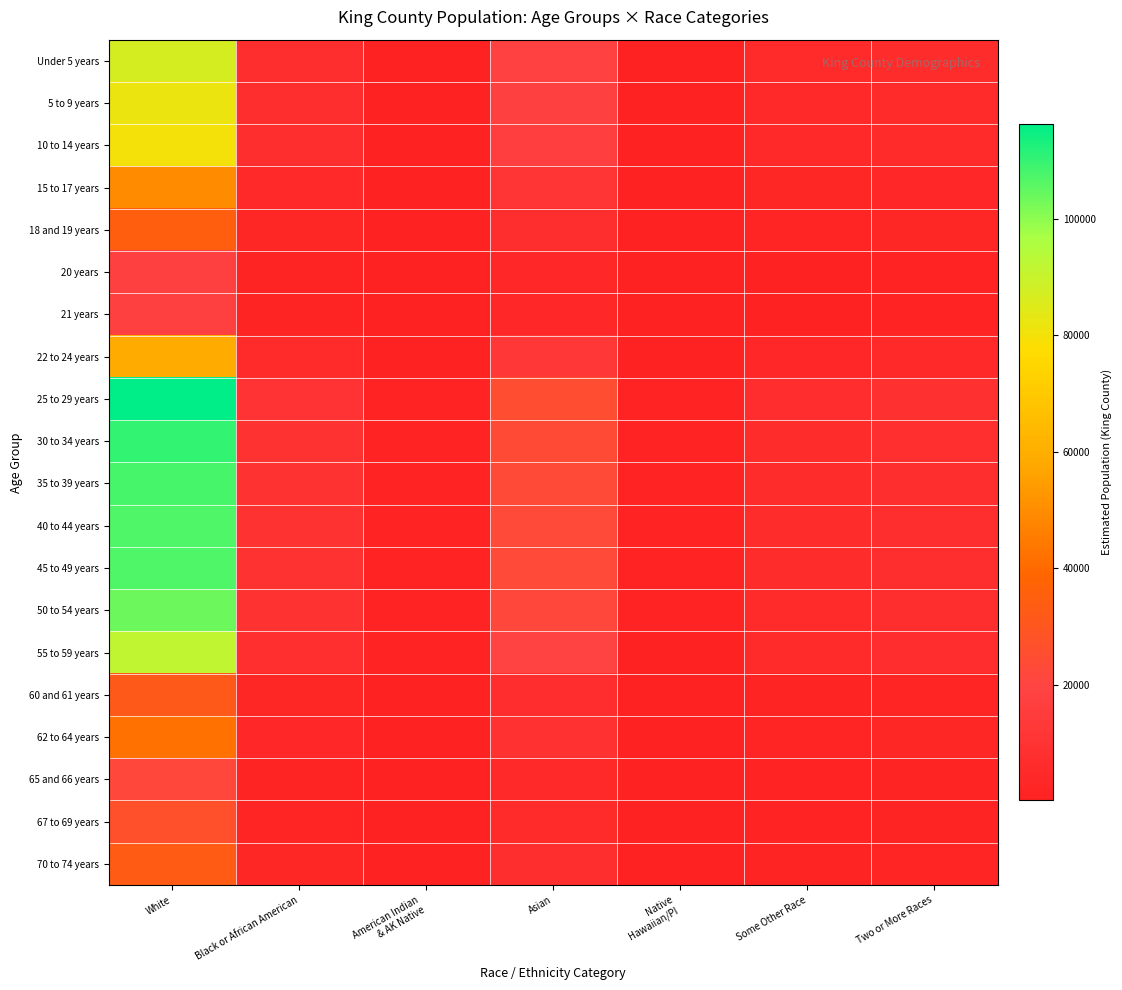

Reading right to left, extract all data points from this chart.

Under 5 years: Two or More Races=6351.5	Some Other Race=4993.1	Native
Hawaiian/PI=950.5	Asian=18508.5	American Indian
& AK Native=1059.5	Black or African American=7860.8	White=86996.0
5 to 9 years: Two or More Races=5982.0	Some Other Race=4702.6	Native
Hawaiian/PI=895.2	Asian=17431.6	American Indian
& AK Native=997.8	Black or African American=7403.4	White=81934.3
10 to 14 years: Two or More Races=5849.7	Some Other Race=4598.5	Native
Hawaiian/PI=875.4	Asian=17046.0	American Indian
& AK Native=975.8	Black or African American=7239.7	White=80122.0
15 to 17 years: Two or More Races=3649.7	Some Other Race=2869.1	Native
Hawaiian/PI=546.2	Asian=10635.5	American Indian
& AK Native=608.8	Black or African American=4517.0	White=49990.1
18 and 19 years: Two or More Races=2555.0	Some Other Race=2008.5	Native
Hawaiian/PI=382.4	Asian=7445.3	American Indian
& AK Native=426.2	Black or African American=3162.1	White=34995.4
20 years: Two or More Races=1290.0	Some Other Race=1014.1	Native
Hawaiian/PI=193.0	Asian=3759.0	American Indian
& AK Native=215.2	Black or African American=1596.5	White=17668.4
21 years: Two or More Races=1271.2	Some Other Race=999.3	Native
Hawaiian/PI=190.2	Asian=3704.3	American Indian
& AK Native=212.1	Black or African American=1573.3	White=17411.6
22 to 24 years: Two or More Races=4293.4	Some Other Race=3375.2	Native
Hawaiian/PI=642.5	Asian=12511.2	American Indian
& AK Native=716.2	Black or African American=5313.7	White=58806.6
25 to 29 years: Two or More Races=8482.6	Some Other Race=6668.4	Native
Hawaiian/PI=1269.4	Asian=24718.6	American Indian
& AK Native=1415.0	Black or African American=10498.3	White=116185.6
30 to 34 years: Two or More Races=8028.8	Some Other Race=6311.6	Native
Hawaiian/PI=1201.5	Asian=23396.2	American Indian
& AK Native=1339.3	Black or African American=9936.7	White=109969.7
35 to 39 years: Two or More Races=7875.5	Some Other Race=6191.1	Native
Hawaiian/PI=1178.6	Asian=22949.5	American Indian
& AK Native=1313.7	Black or African American=9747.0	White=107870.3
40 to 44 years: Two or More Races=7795.0	Some Other Race=6127.8	Native
Hawaiian/PI=1166.5	Asian=22714.7	American Indian
& AK Native=1300.3	Black or African American=9647.2	White=106766.7
45 to 49 years: Two or More Races=7805.8	Some Other Race=6136.3	Native
Hawaiian/PI=1168.1	Asian=22746.3	American Indian
& AK Native=1302.1	Black or African American=9660.6	White=106914.9
50 to 54 years: Two or More Races=7566.0	Some Other Race=5947.8	Native
Hawaiian/PI=1132.2	Asian=22047.4	American Indian
& AK Native=1262.1	Black or African American=9363.8	White=103630.2
55 to 59 years: Two or More Races=6667.2	Some Other Race=5241.2	Native
Hawaiian/PI=997.7	Asian=19428.3	American Indian
& AK Native=1112.1	Black or African American=8251.4	White=91319.2
60 and 61 years: Two or More Races=2316.0	Some Other Race=1820.7	Native
Hawaiian/PI=346.6	Asian=6748.9	American Indian
& AK Native=386.3	Black or African American=2866.4	White=31722.2
62 to 64 years: Two or More Races=3066.7	Some Other Race=2410.8	Native
Hawaiian/PI=458.9	Asian=8936.4	American Indian
& AK Native=511.6	Black or African American=3795.4	White=42003.9
65 and 66 years: Two or More Races=1603.0	Some Other Race=1260.1	Native
Hawaiian/PI=239.9	Asian=4671.0	American Indian
& AK Native=267.4	Black or African American=1983.9	White=21955.5
67 to 69 years: Two or More Races=1951.4	Some Other Race=1534.0	Native
Hawaiian/PI=292.0	Asian=5686.4	American Indian
& AK Native=325.5	Black or African American=2415.1	White=26727.8
70 to 74 years: Two or More Races=2398.7	Some Other Race=1885.7	Native
Hawaiian/PI=359.0	Asian=6989.9	American Indian
& AK Native=400.1	Black or African American=2968.7	White=32854.7